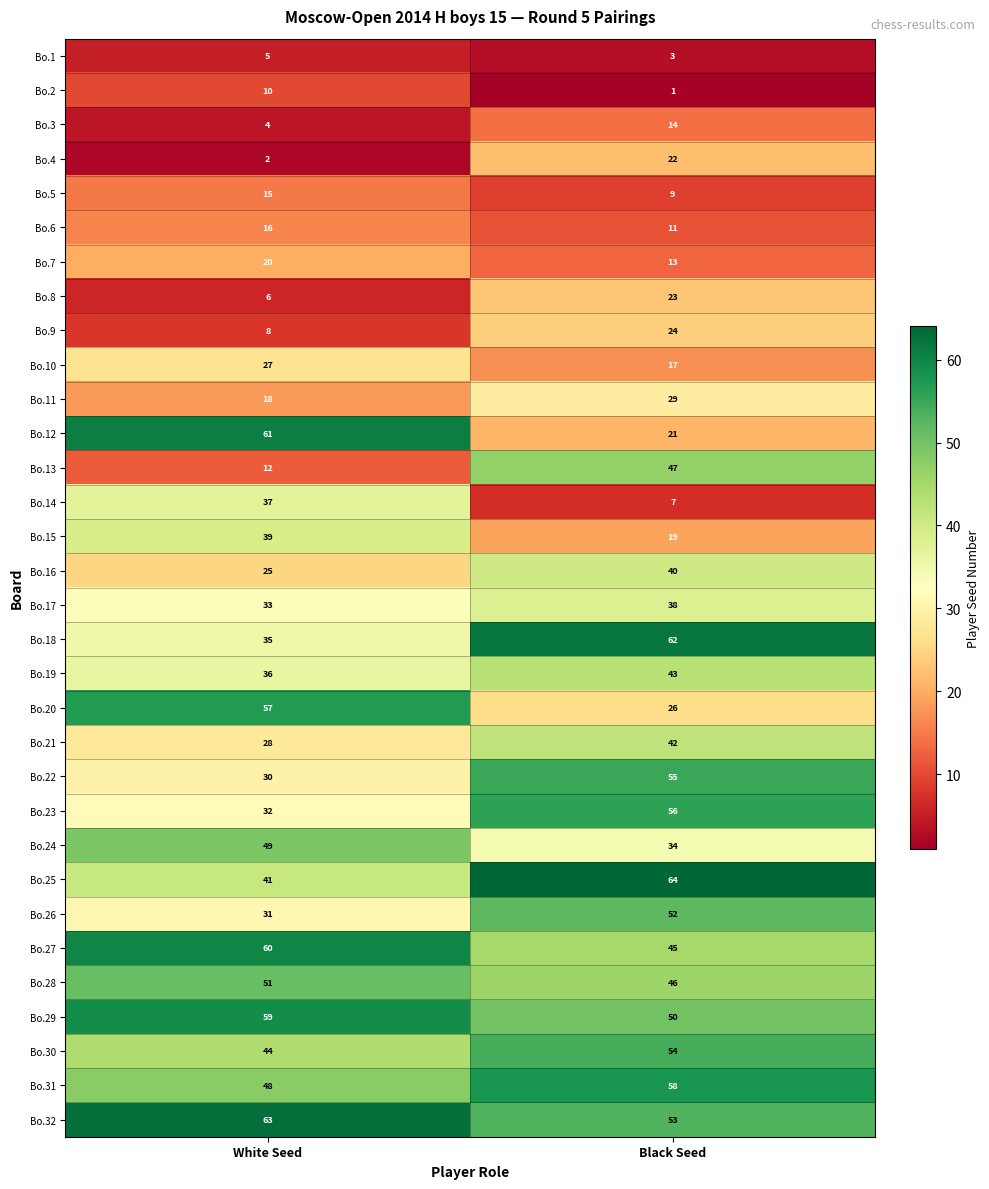

The Bo.28 series shows 51 at White Seed. True or false?

True